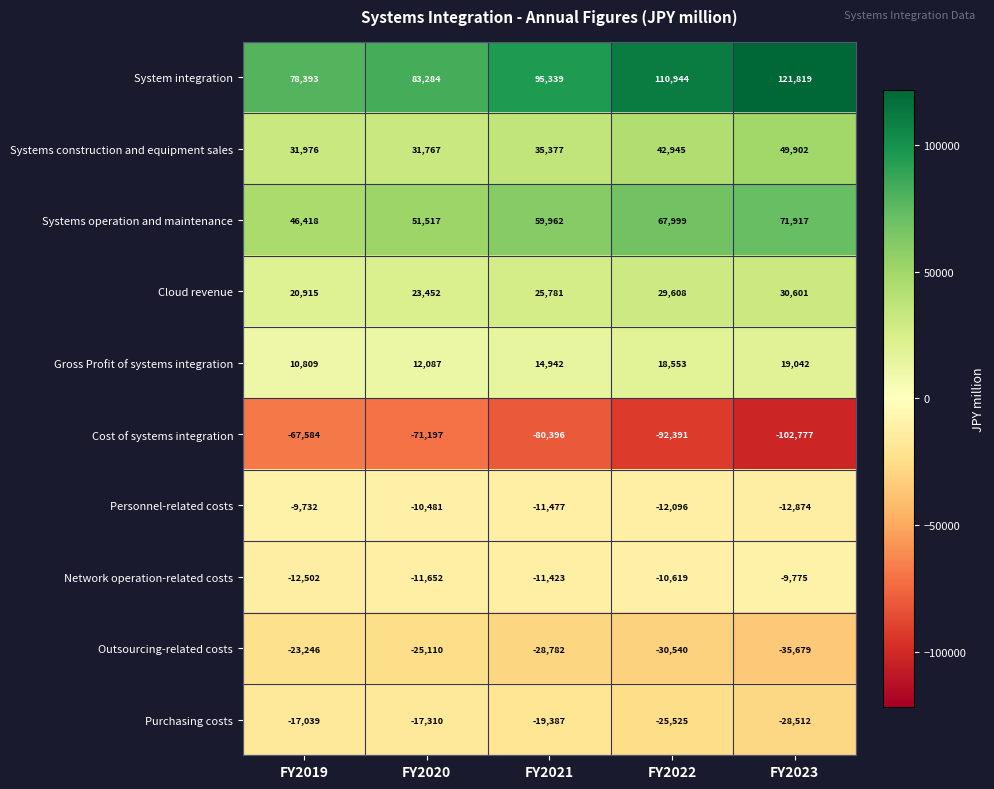

What is the difference between the highest and lowest values at FY2019?

145977